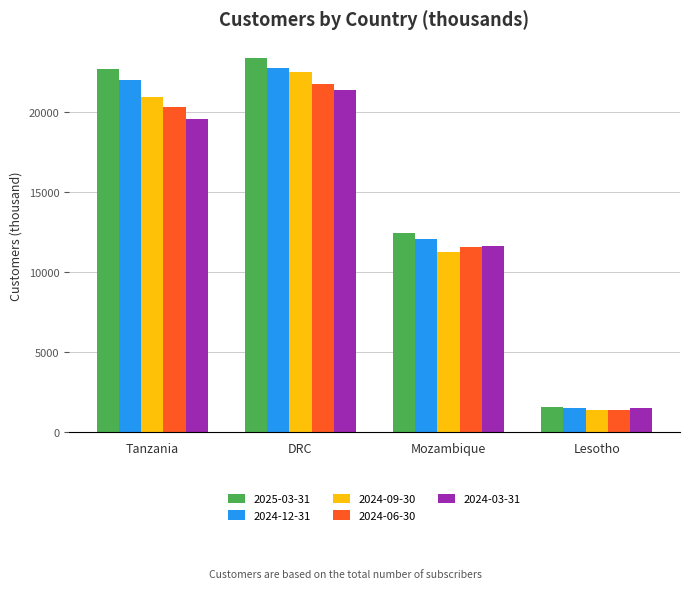

Where is 2024-12-31 nearest to the value 12143?

Mozambique